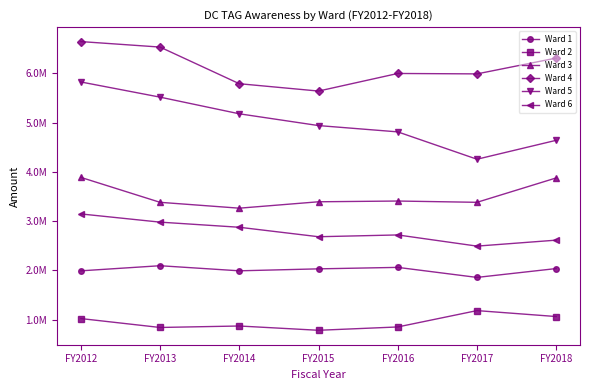

Which has a higher value, FY2013 or FY2014?

FY2013